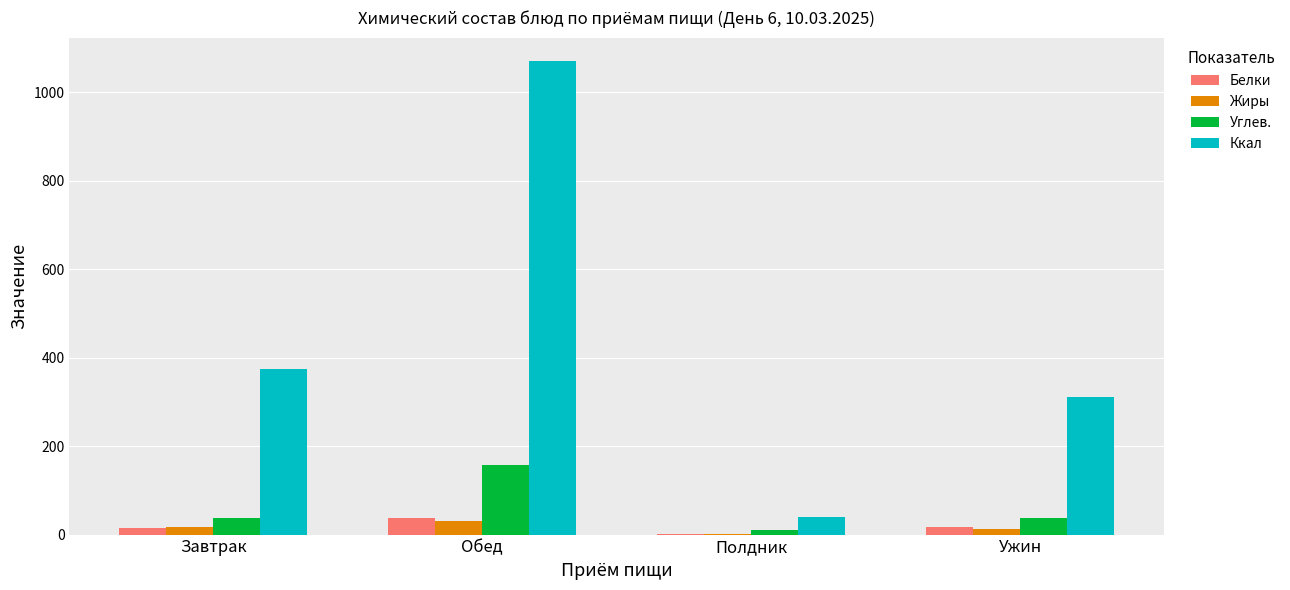

Which series has the largest total across all categories?

Ккал